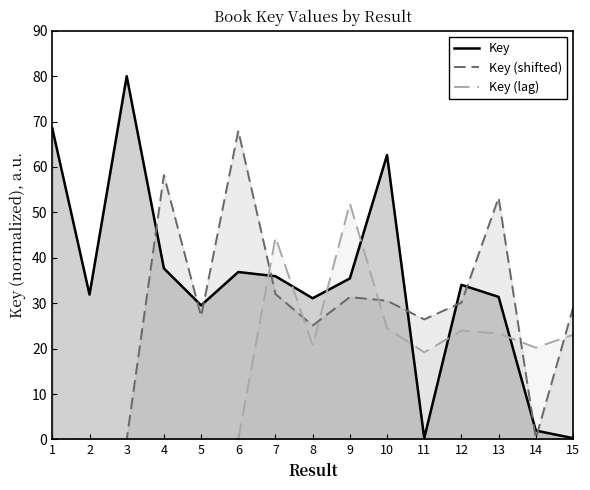

At 3, list the series in order from largest to smallest.

Key, Key (shifted), Key (lag)